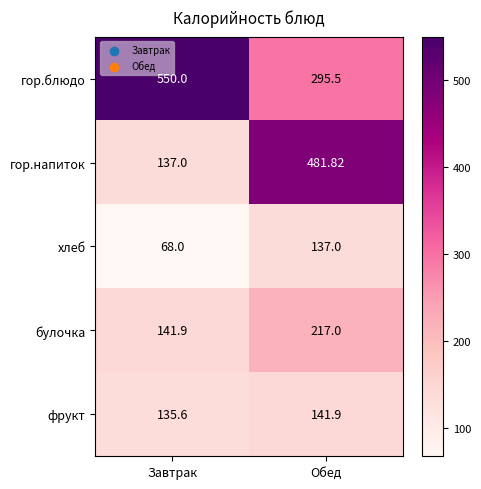

What is the spread (max minus min) of values at Обед?

344.8